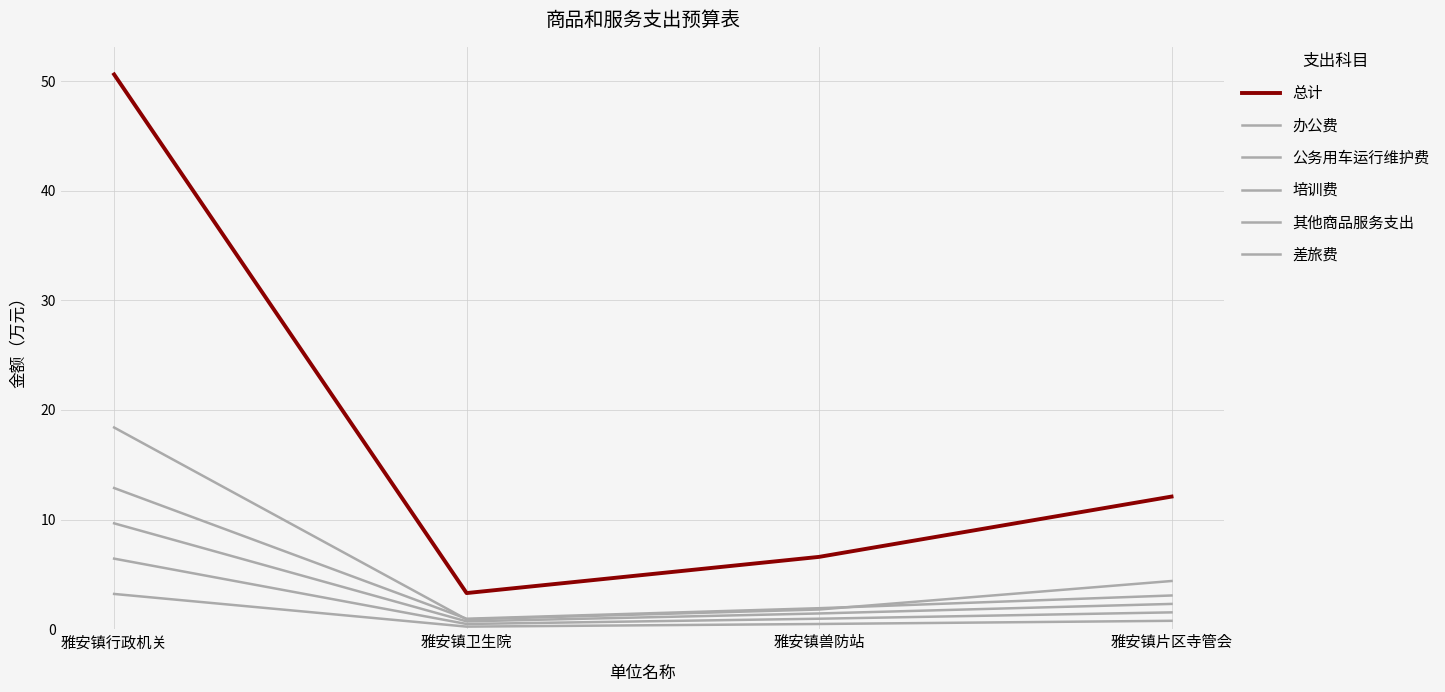

Is it true that 办公费 equals 1.0 at 雅安镇卫生院?

True